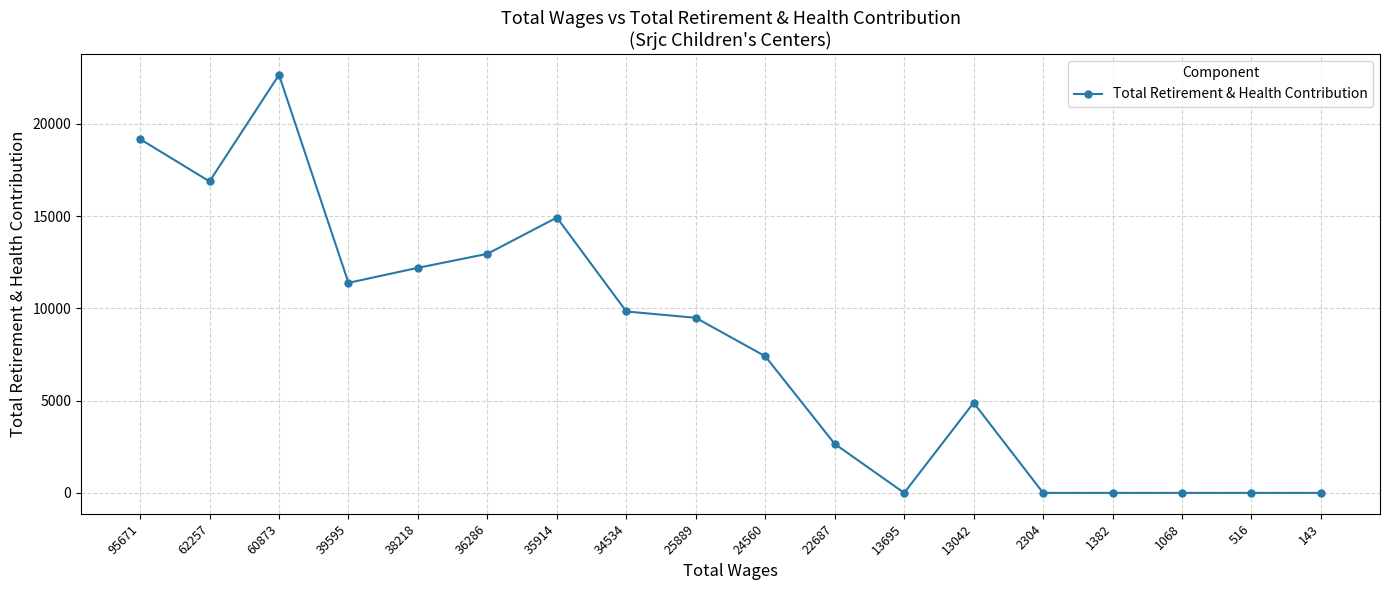

The chart shows a value of 6792 at 38218. True or false?

False